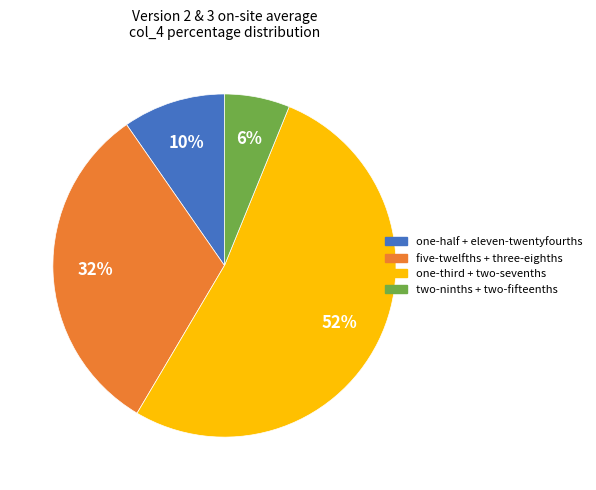

To the nearest percent, what is the difference between the largest and smallest slice percentages?

46%